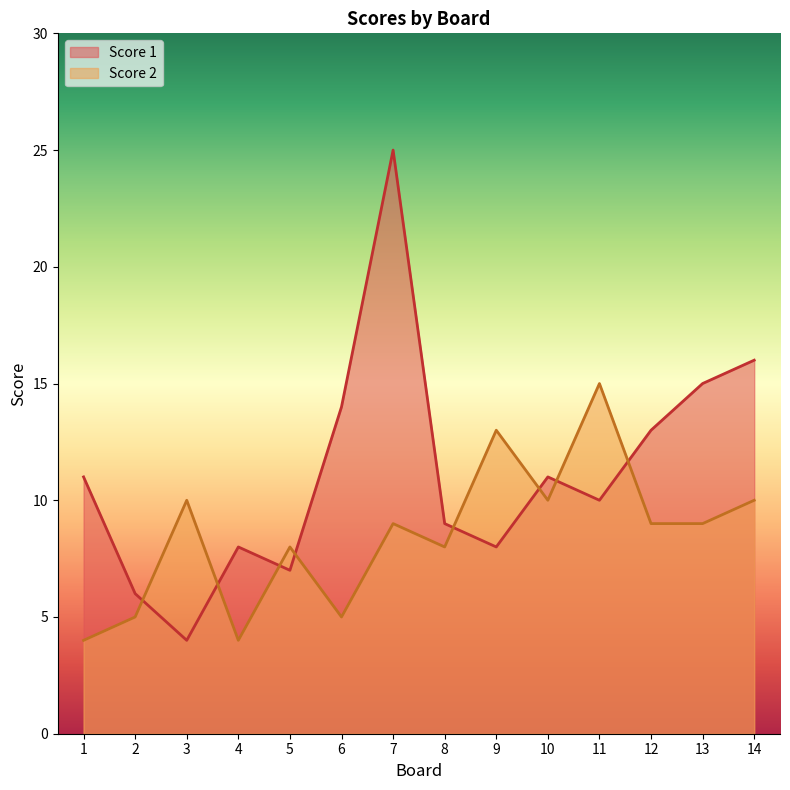

At which category is the sum across all series the highest?

7